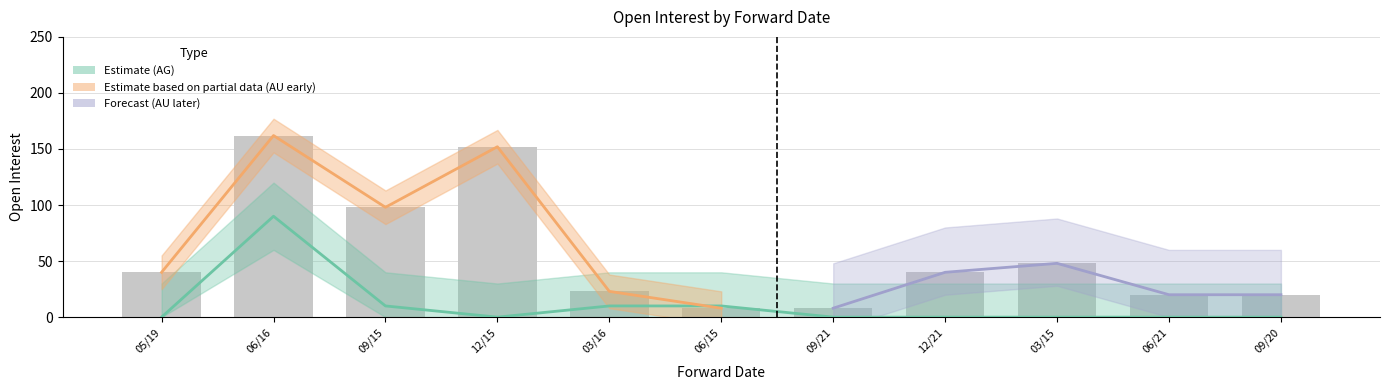

Reading left to right, extract all data points from this chart.

05/19=40	06/16=162	09/15=98	12/15=152	03/16=23	06/15=8	09/21=8	12/21=40	03/15=48	06/21=20	09/20=20